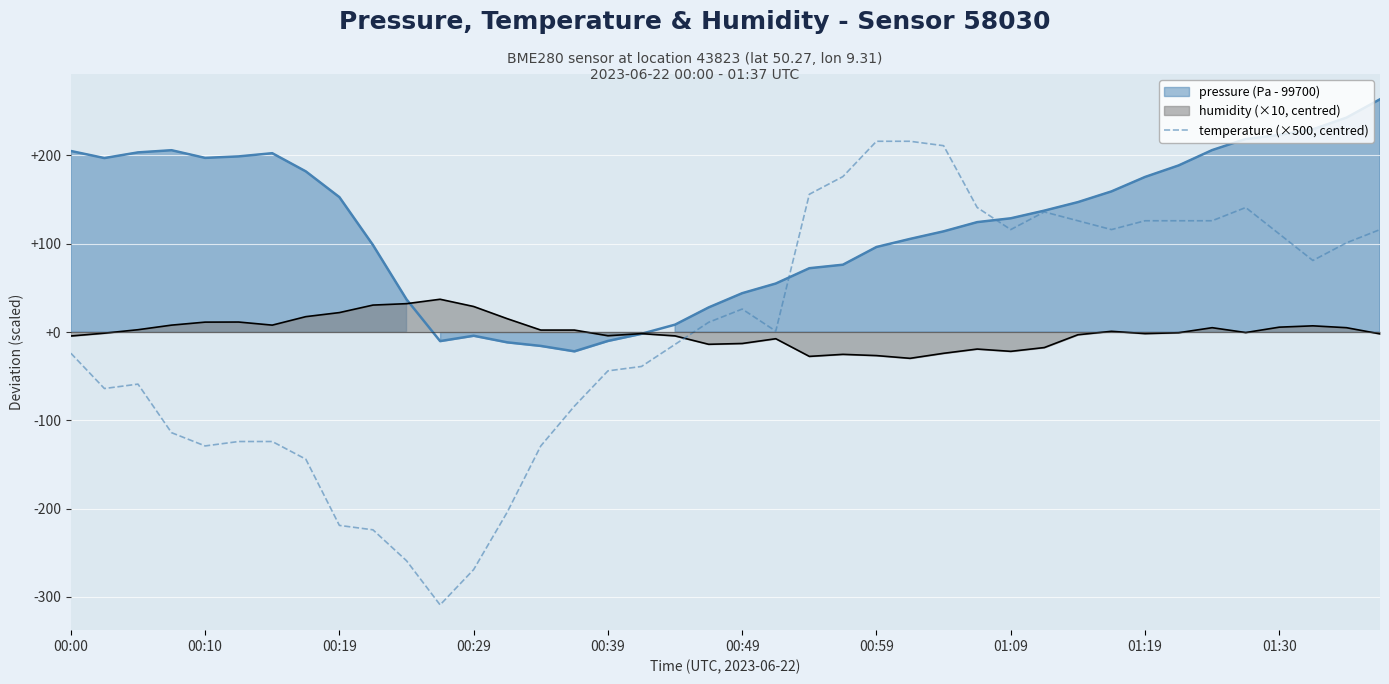

Approximately how many times larger is the value at 34 compared to 31?

1.1